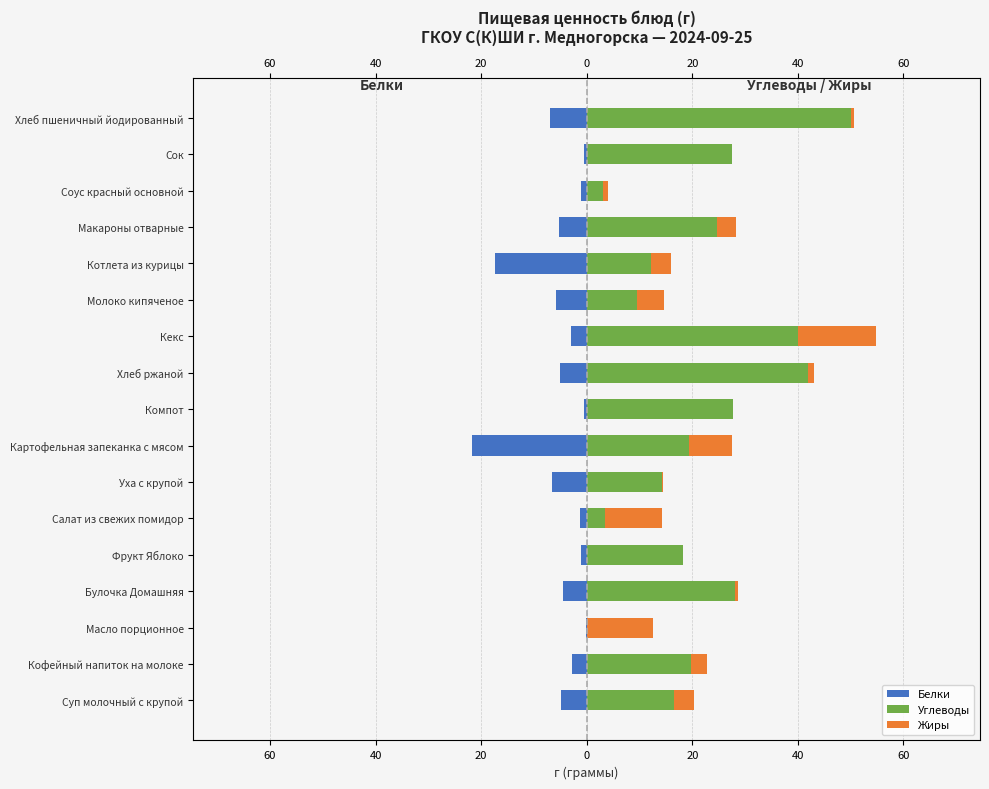

Between Сок and Макароны отварные, which is larger?

Сок